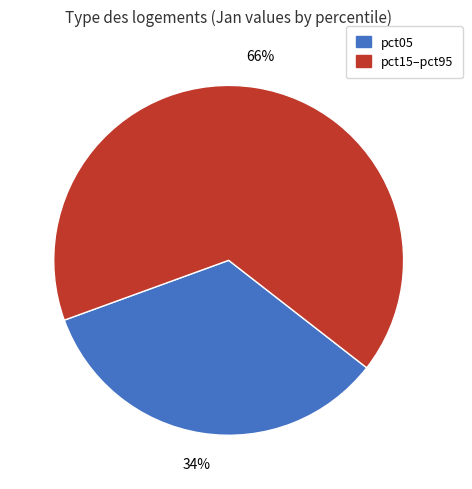

Which category has the biggest portion of the pie?

pct15–pct95